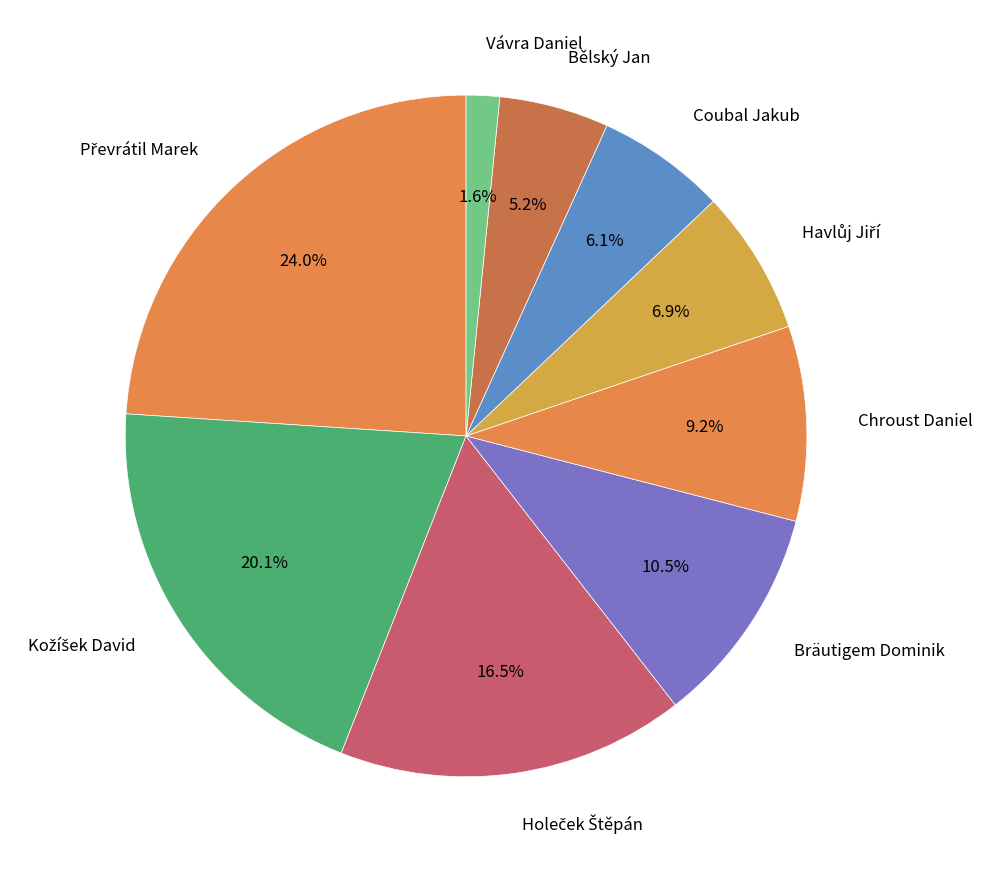

Approximately how many times larger is the value at Vávra Daniel compared to Coubal Jakub?

0.3